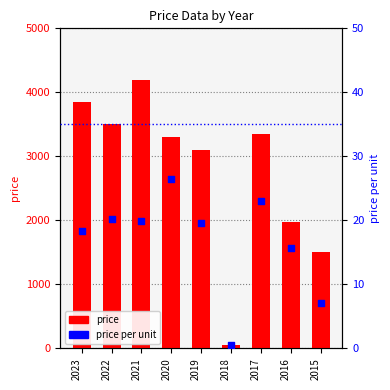

Is the value of price at 2021 greater than the value of price per unit at 2015?

Yes